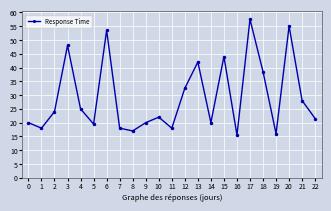

True or false: the data has more than 1 interior local peaks.

True